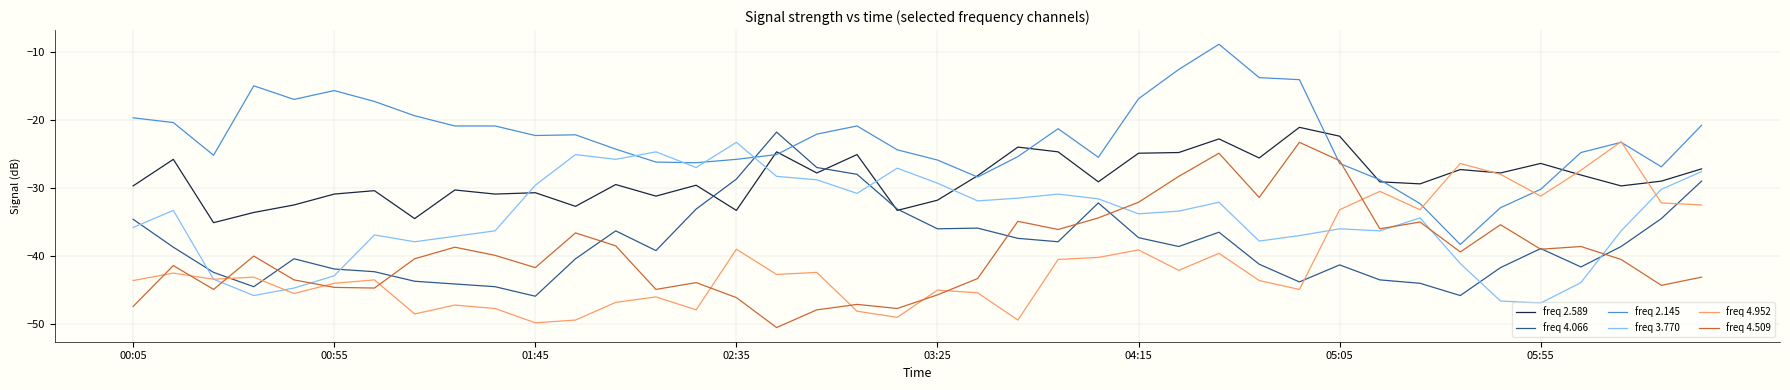

How many intersections are there between freq 2.589 and freq 3.770?

4